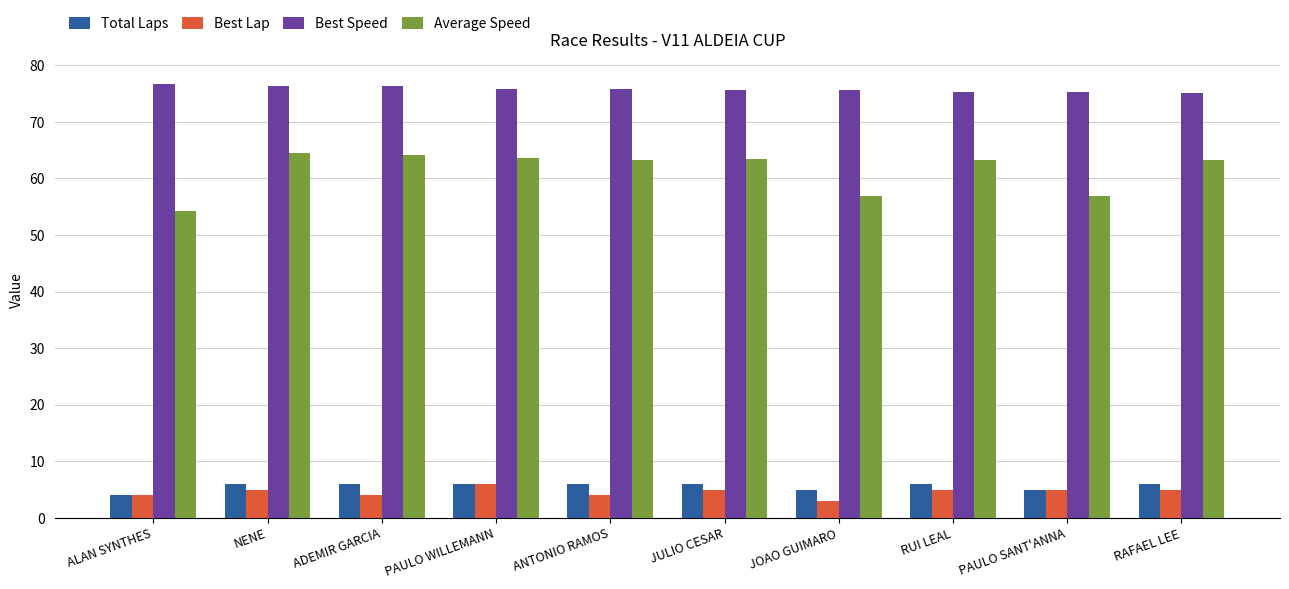

How many bars are there in each group?

4